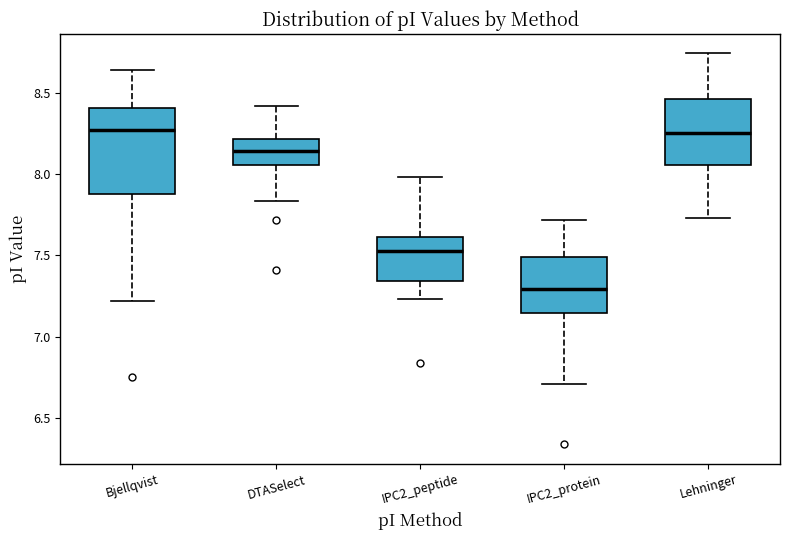

Reading left to right, transcribe this box plot: for each box, give where its median line is, the range the box spans, and where its two whiskers end, as read against the y-axis. The values are not printed on the chart, so give them approximately, as read against the axis.

Bjellqvist: median 8.25, box 7.85 to 8.40, whiskers 7.20 to 8.65
DTASelect: median 8.15, box 8.05 to 8.20, whiskers 7.85 to 8.40
IPC2_peptide: median 7.55, box 7.35 to 7.60, whiskers 7.25 to 8.00
IPC2_protein: median 7.30, box 7.15 to 7.50, whiskers 6.70 to 7.70
Lehninger: median 8.25, box 8.05 to 8.45, whiskers 7.75 to 8.75